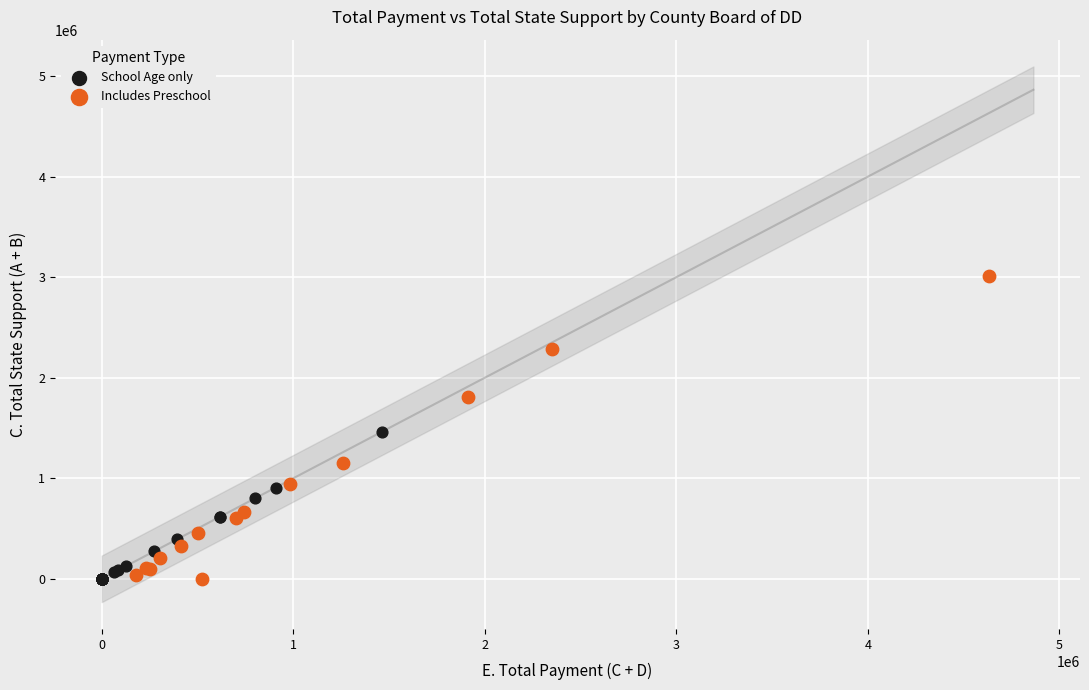

Which series has the largest Y range (max minus min)?

Includes Preschool